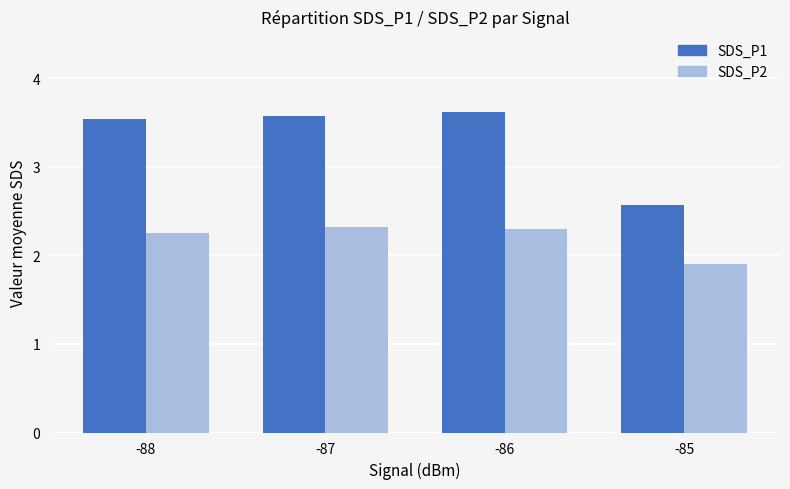

What is the difference between the SDS_P1 values at -88 and -86?

0.1